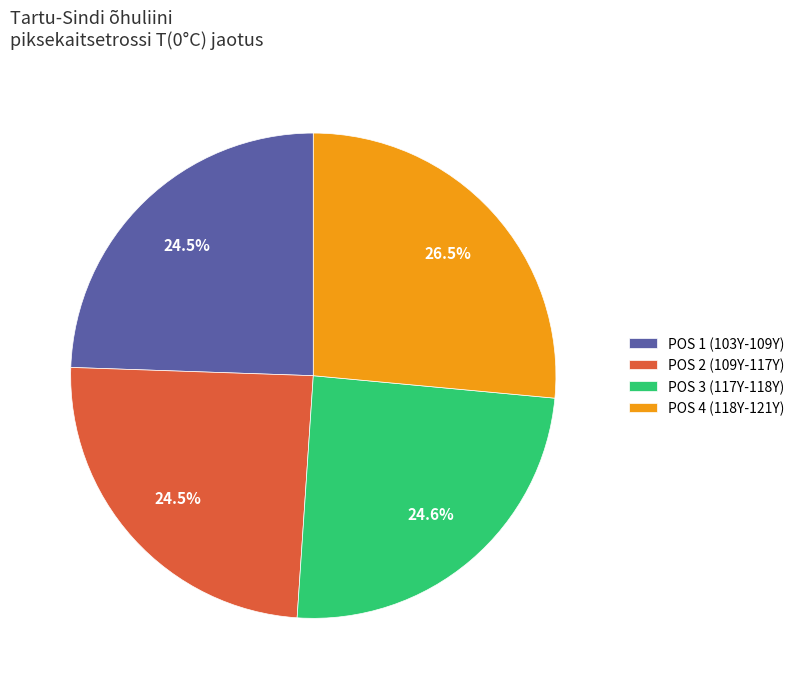

What is the ratio of the value at POS 4 (118Y-121Y) to the value at POS 2 (109Y-117Y)?

1.1